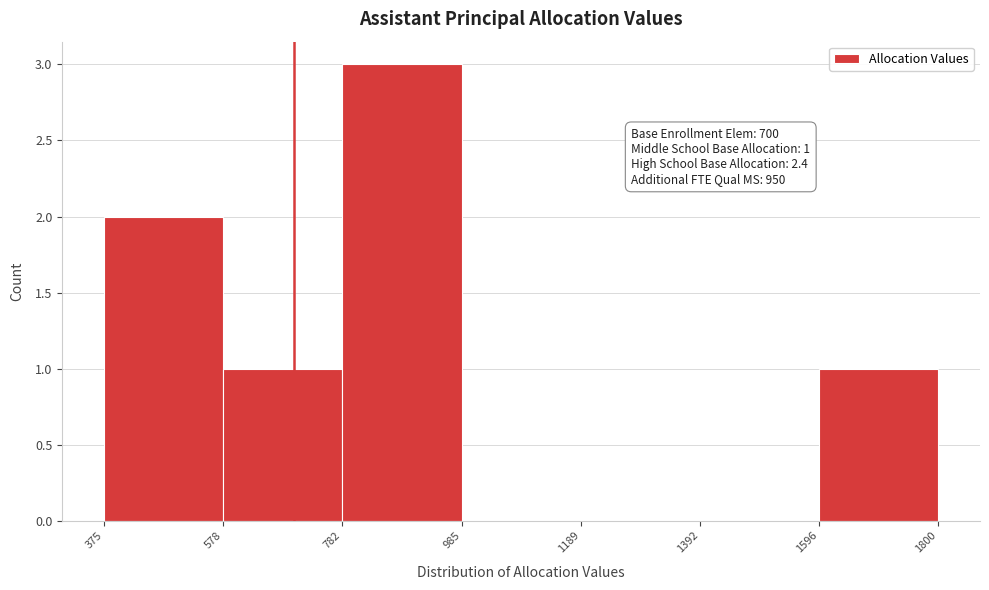

Over which range of the x-axis is the bar tallest?

782 to 985